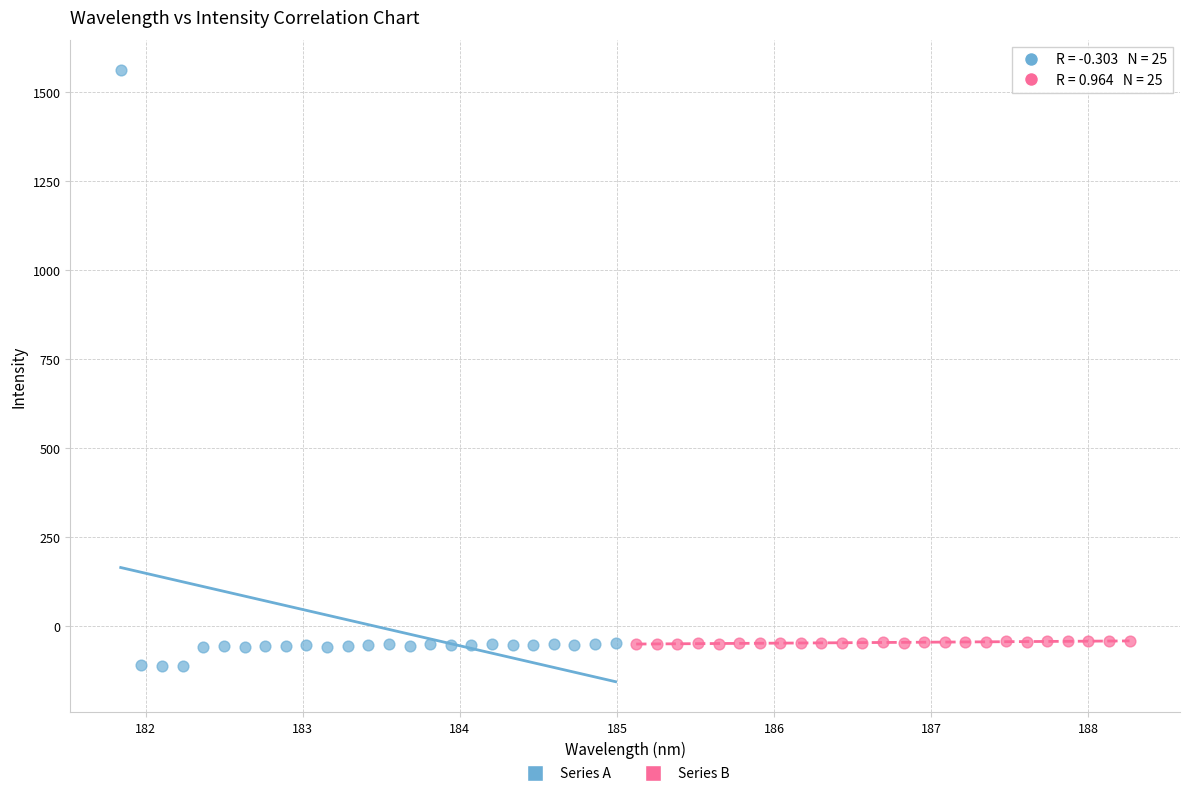

Which series contains the highest Y value?

Series A